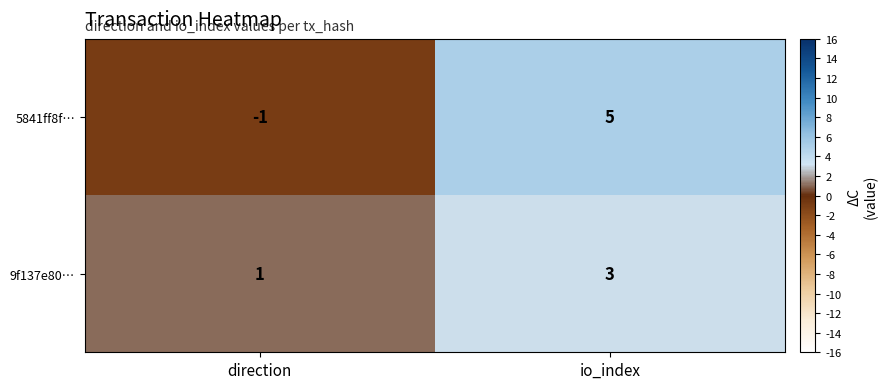

What is the difference between the highest and lowest values at io_index?

2